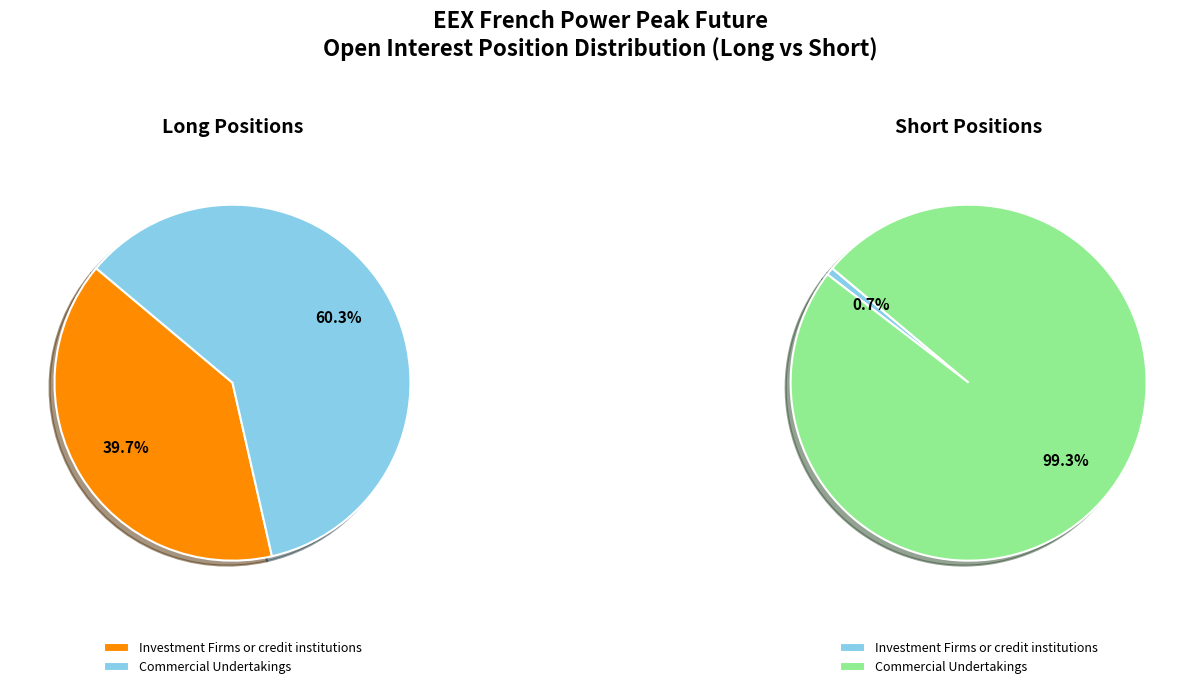

Does any single category account for the majority?

Yes